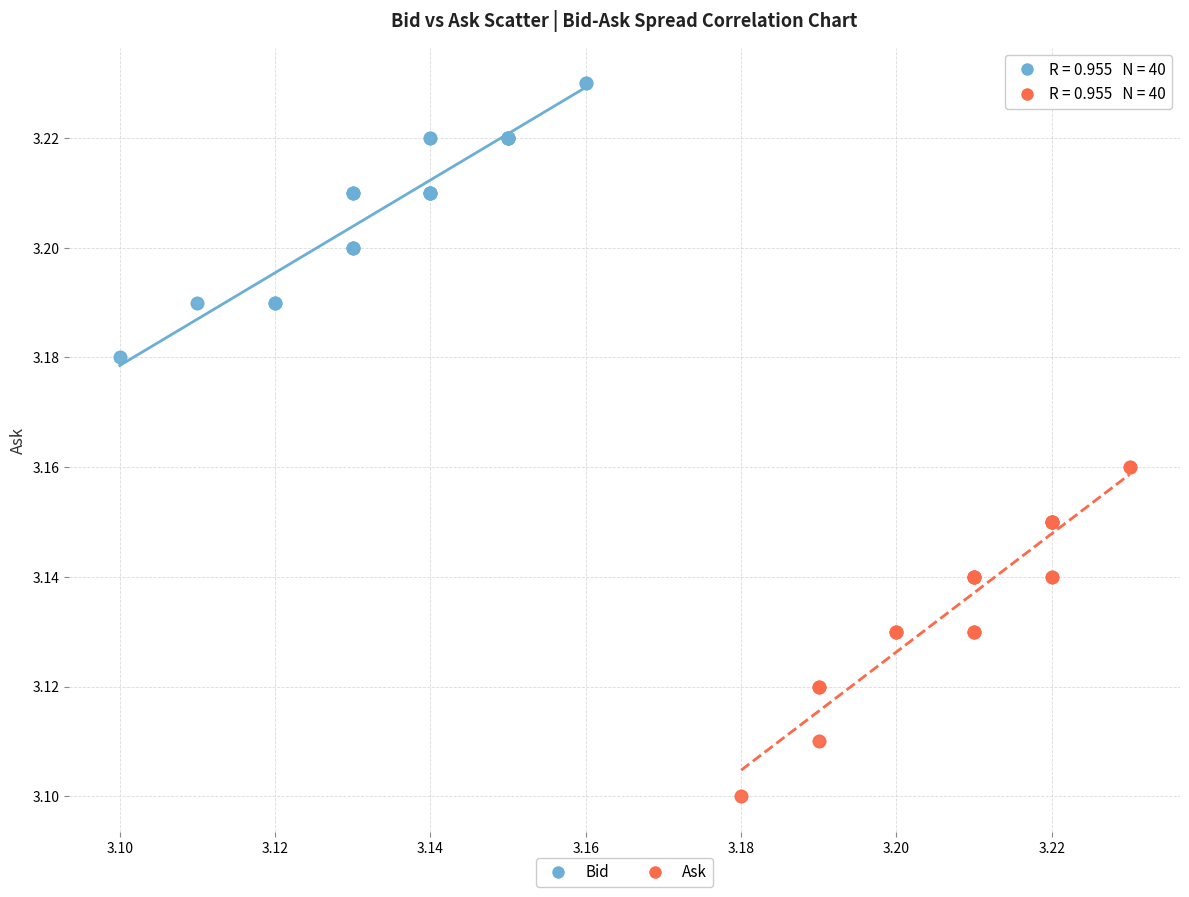

Which series has the largest Y range (max minus min)?

Ask